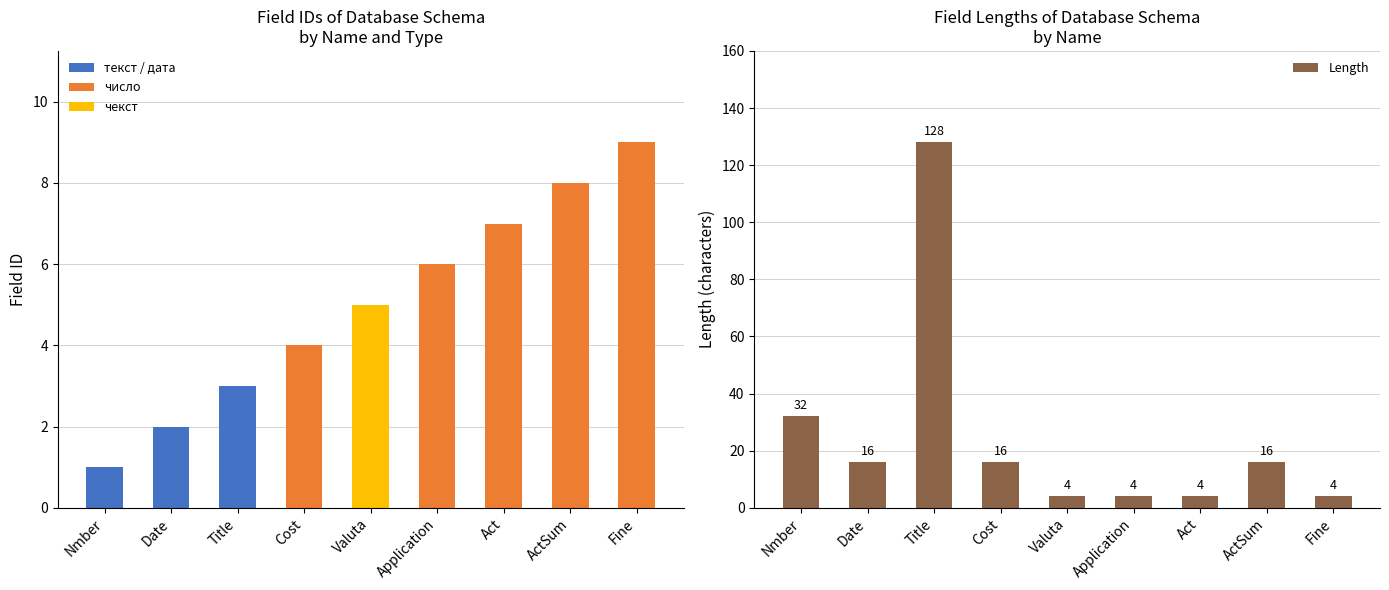

What is the spread (max minus min) of values at Fine?

5